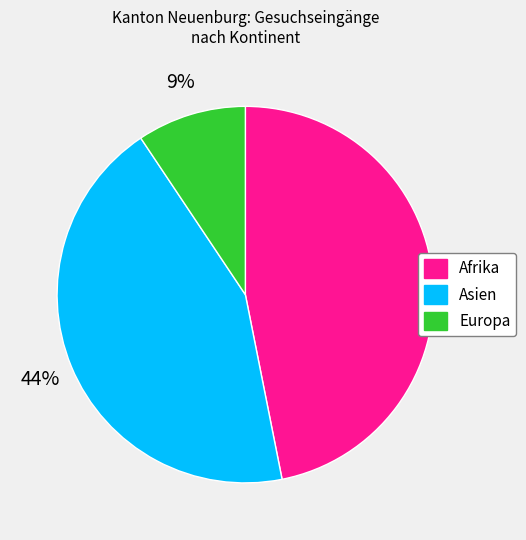

Count the number of slices in the pie.

3